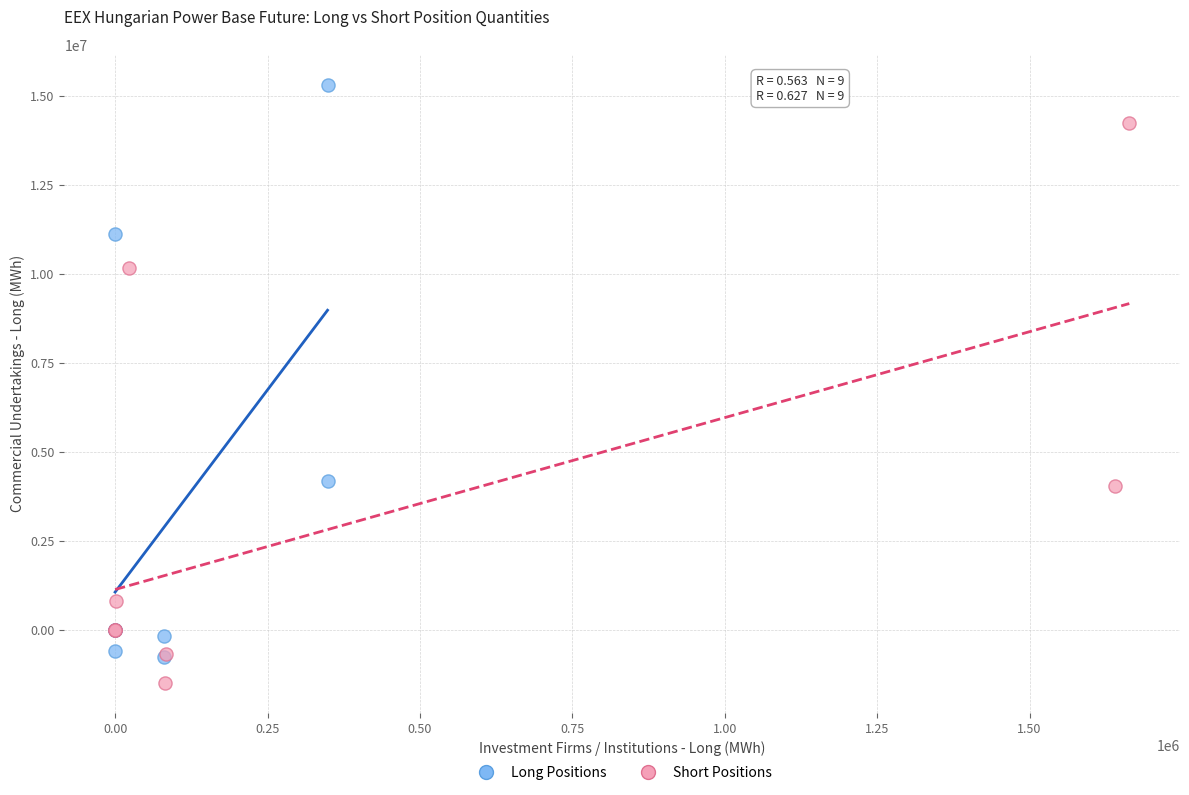

Which series has the widest spread of Y values?

Long Positions